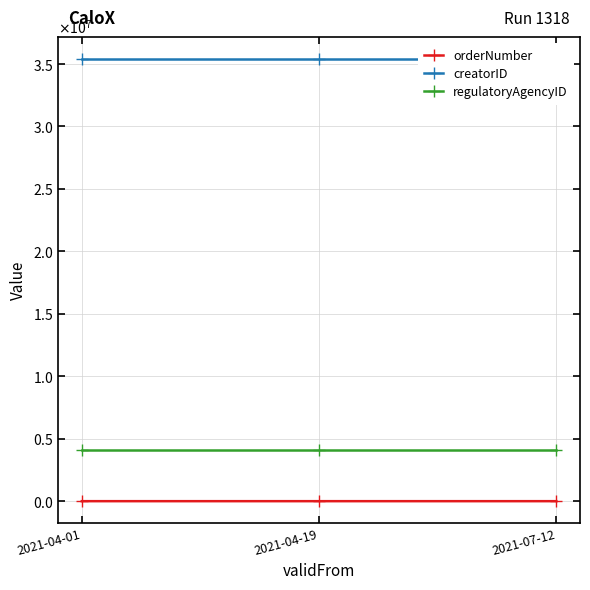

What is the total value across all series at 2021-07-12?

39438987